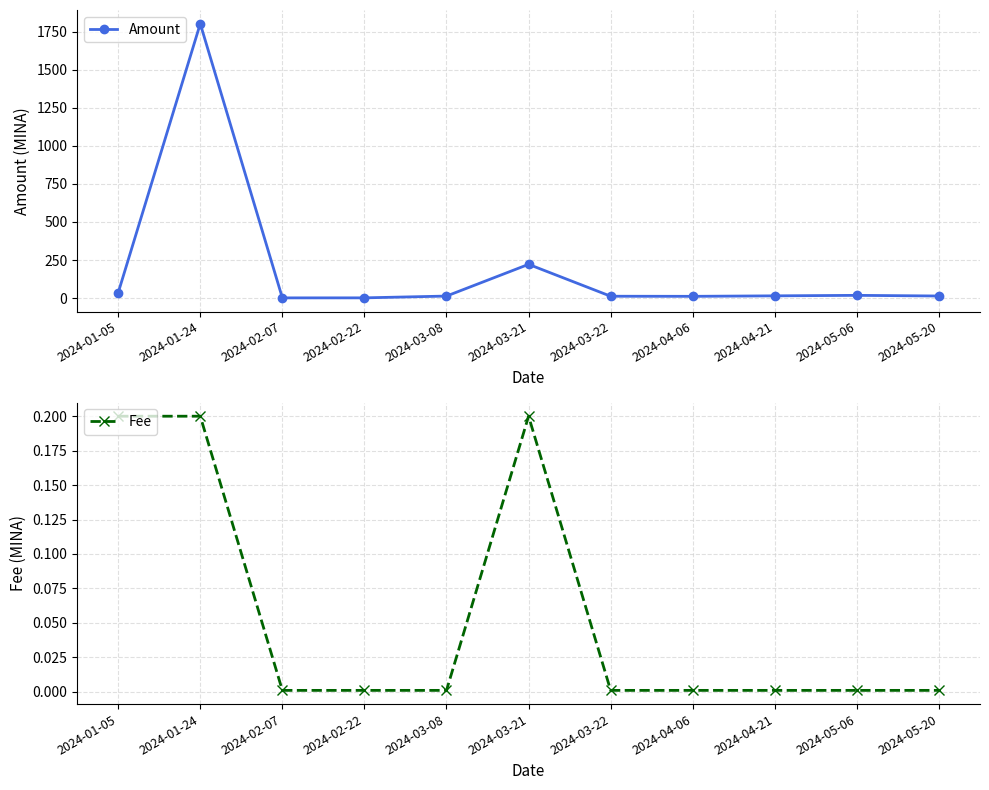

What is the average value of the Amount series?

195.2